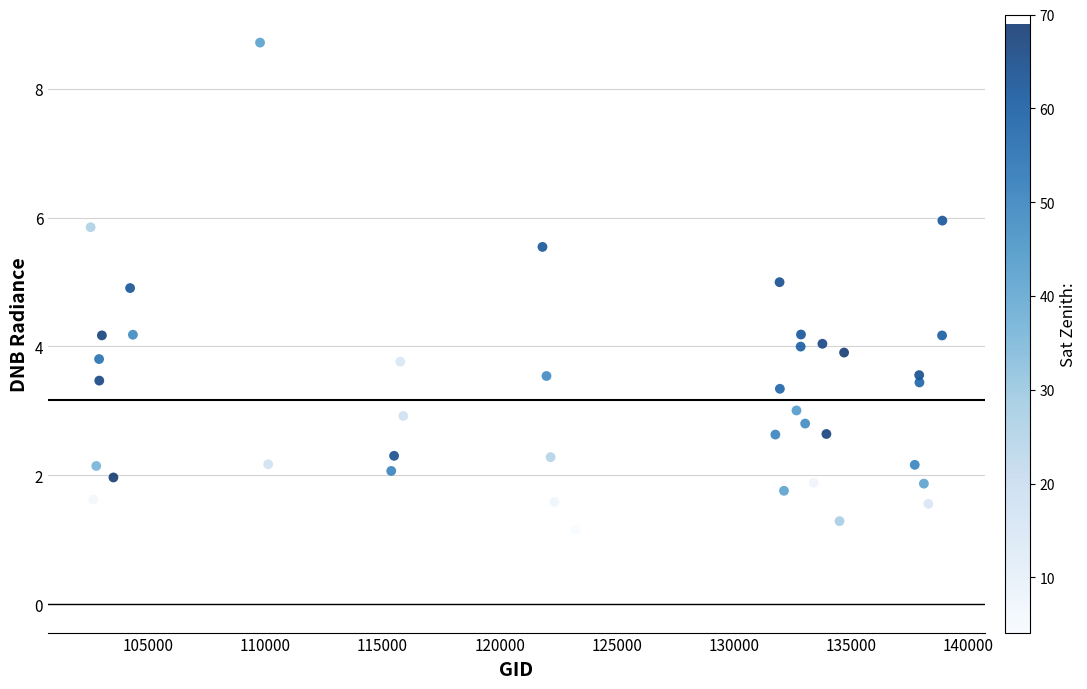

What is the range of Y values (max minus min)?

7.6